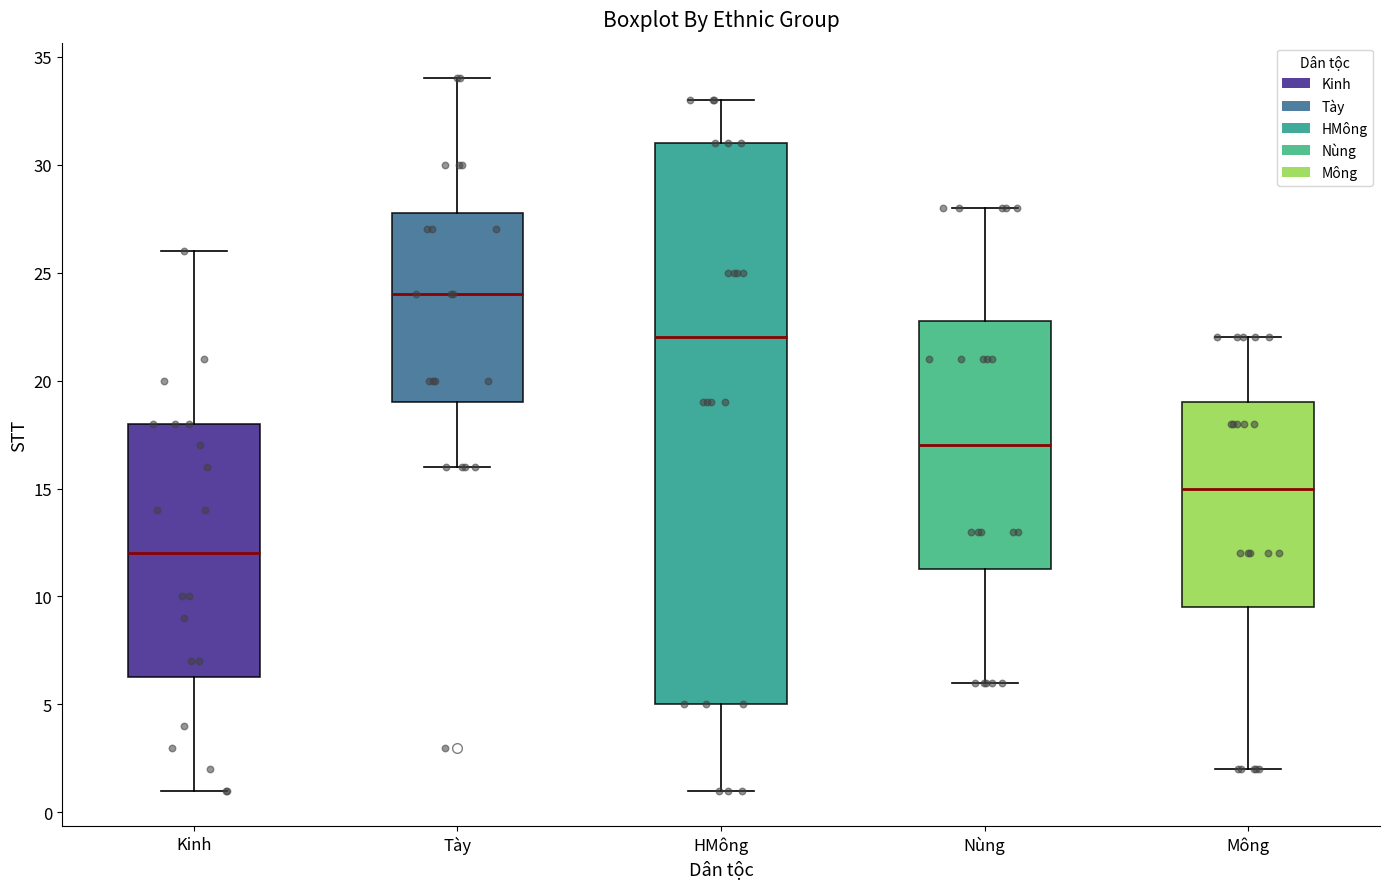

Where does the median line of the box for Kinh sit on the y-axis? The values are not printed on the chart, so give them approximately, as read against the axis.

12.0